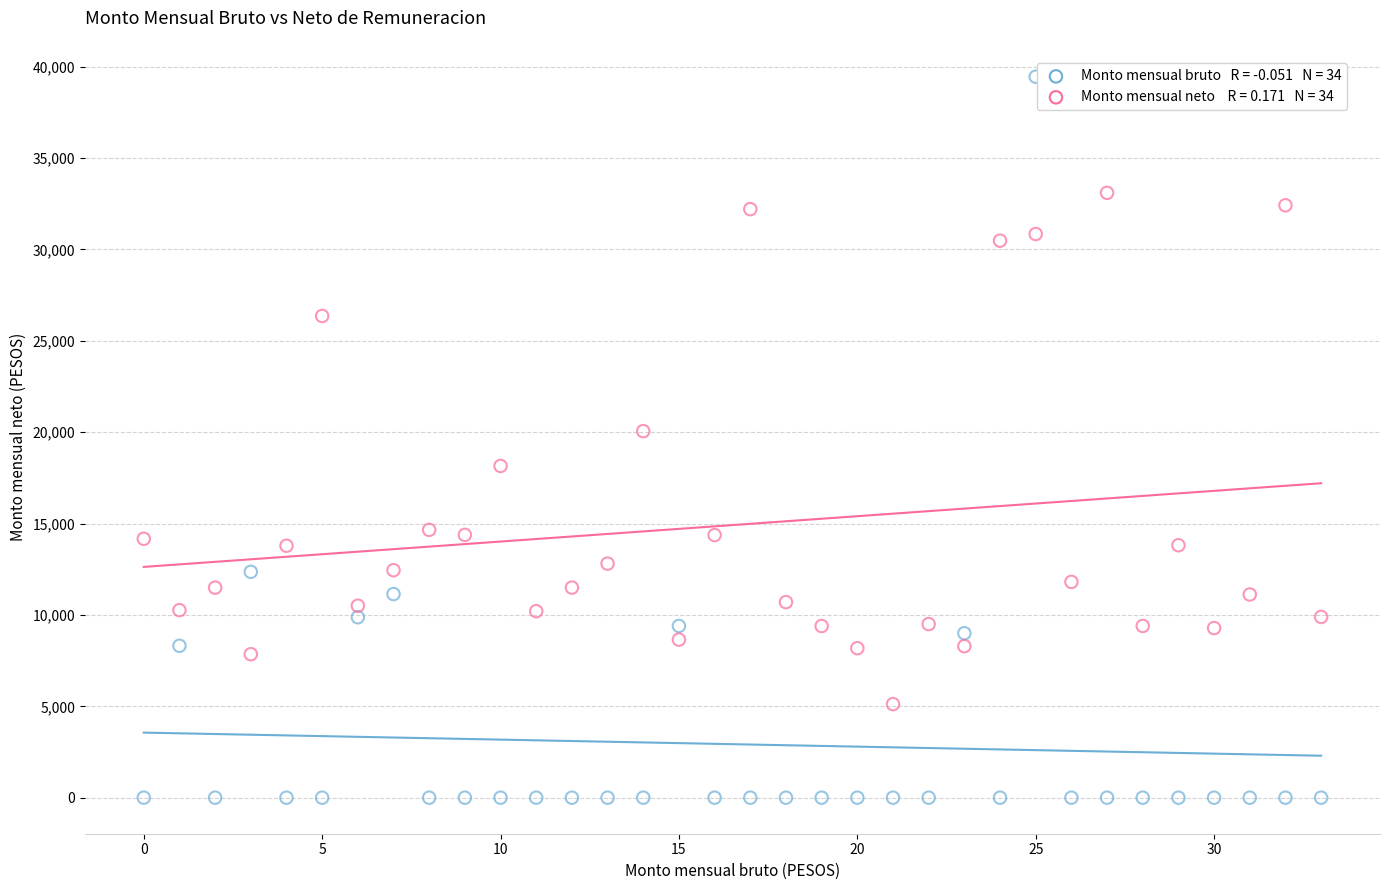

Across all data points, what is the range of Y values (max minus min)?

39452.7